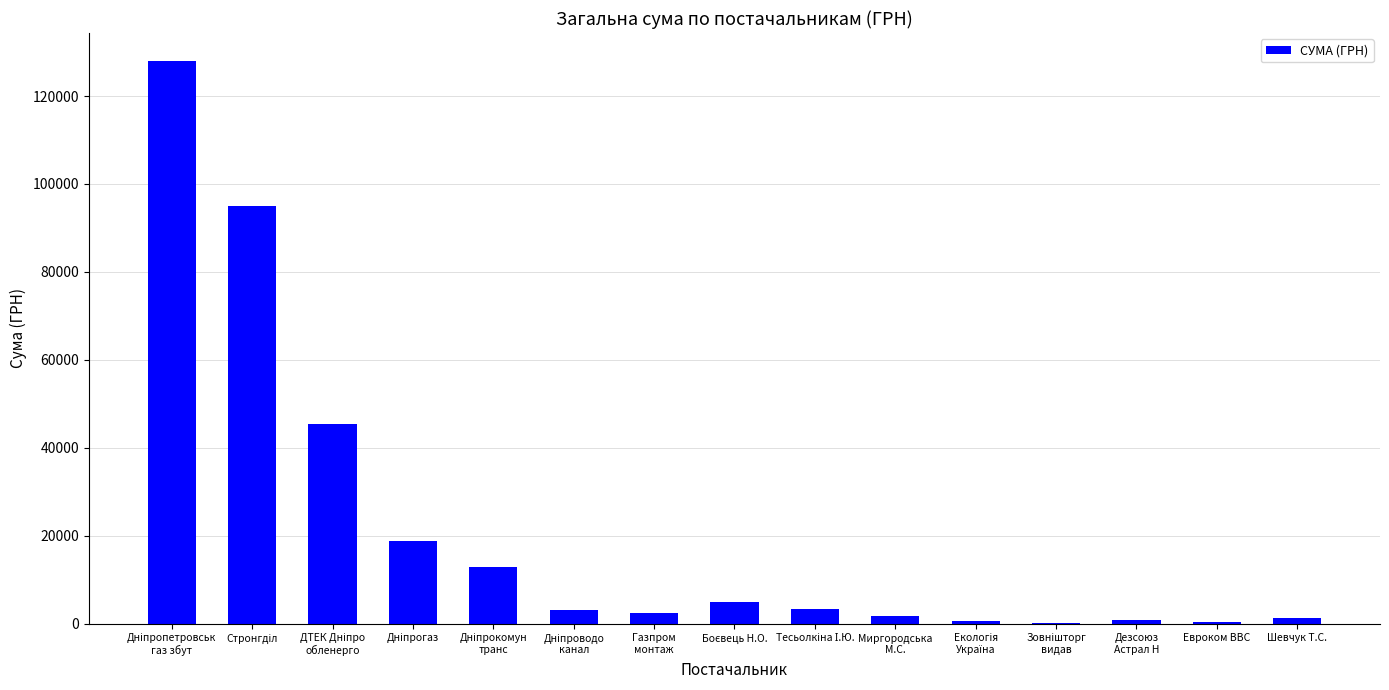

What is the maximum value shown in the chart?

127933.6